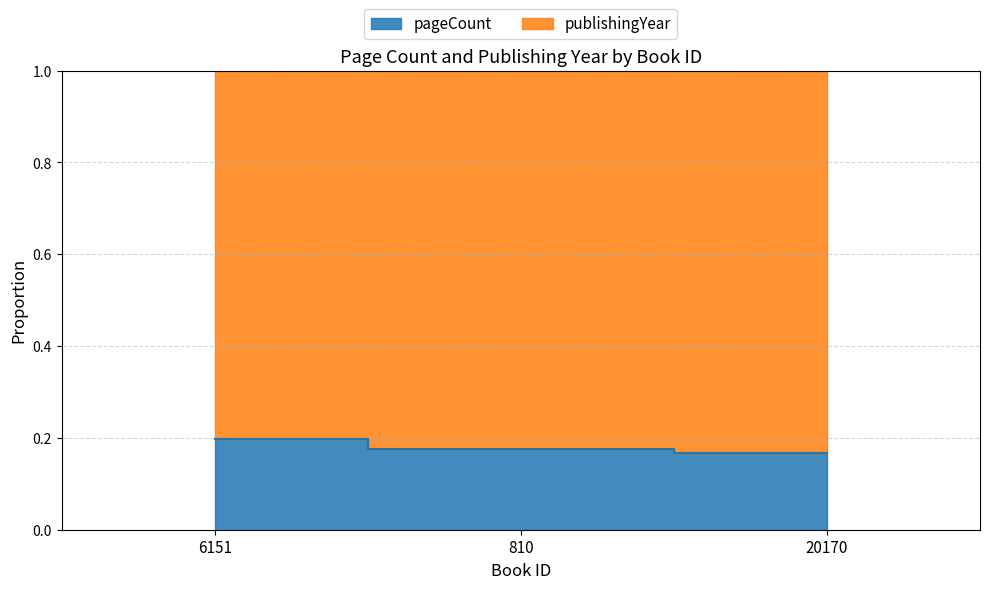

Count the values in the range 0 to 1.

3